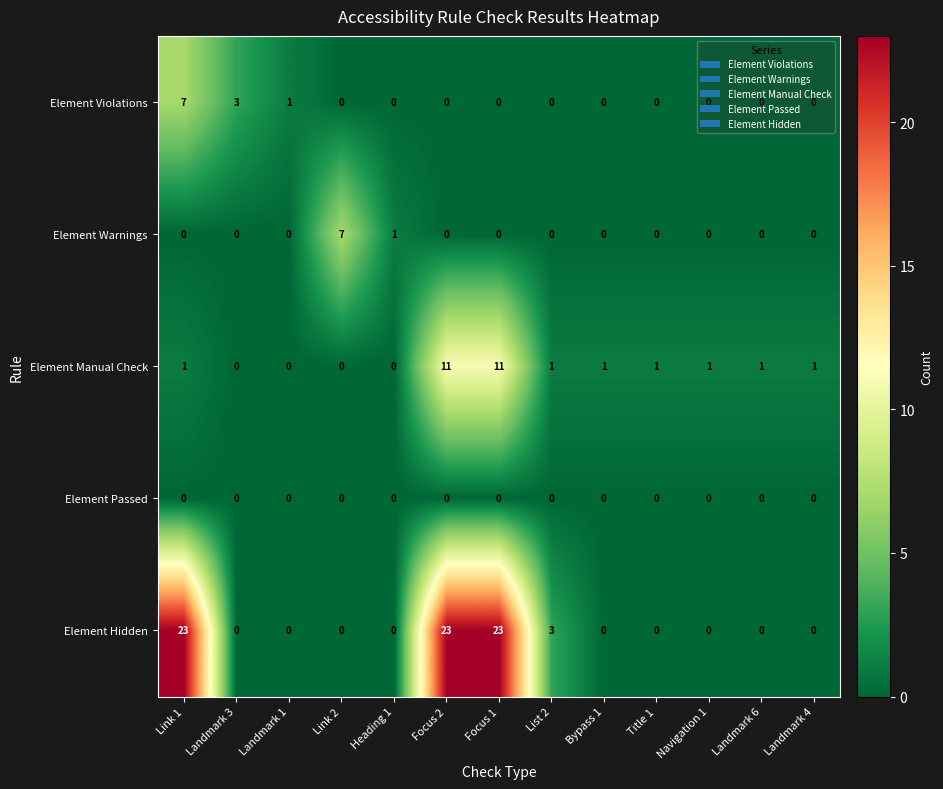

At how many categories does at least one series exceed 17?

3